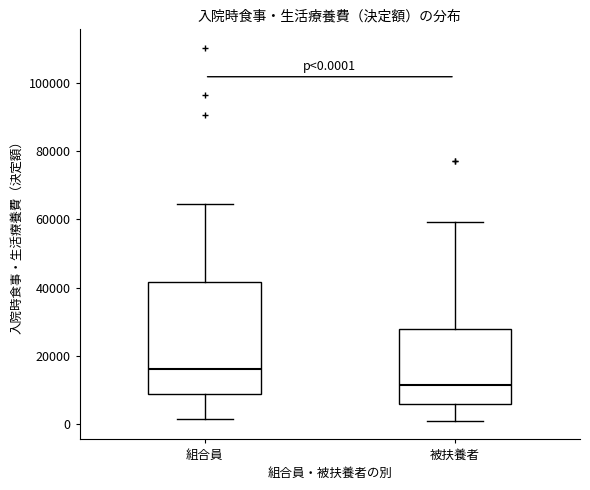

Which box's median line is the lowest?

被扶養者